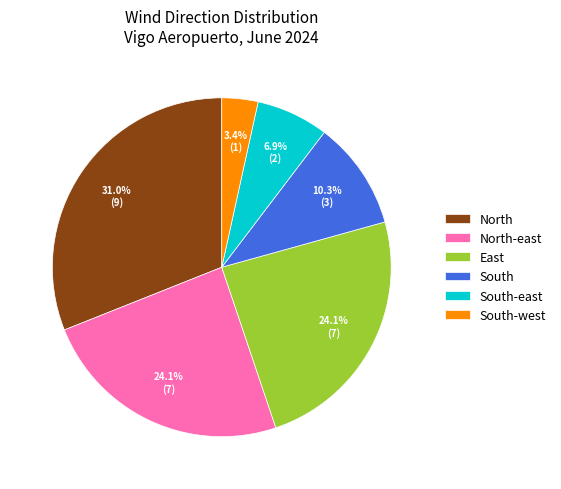

Which has a higher value, South-west or North?

North